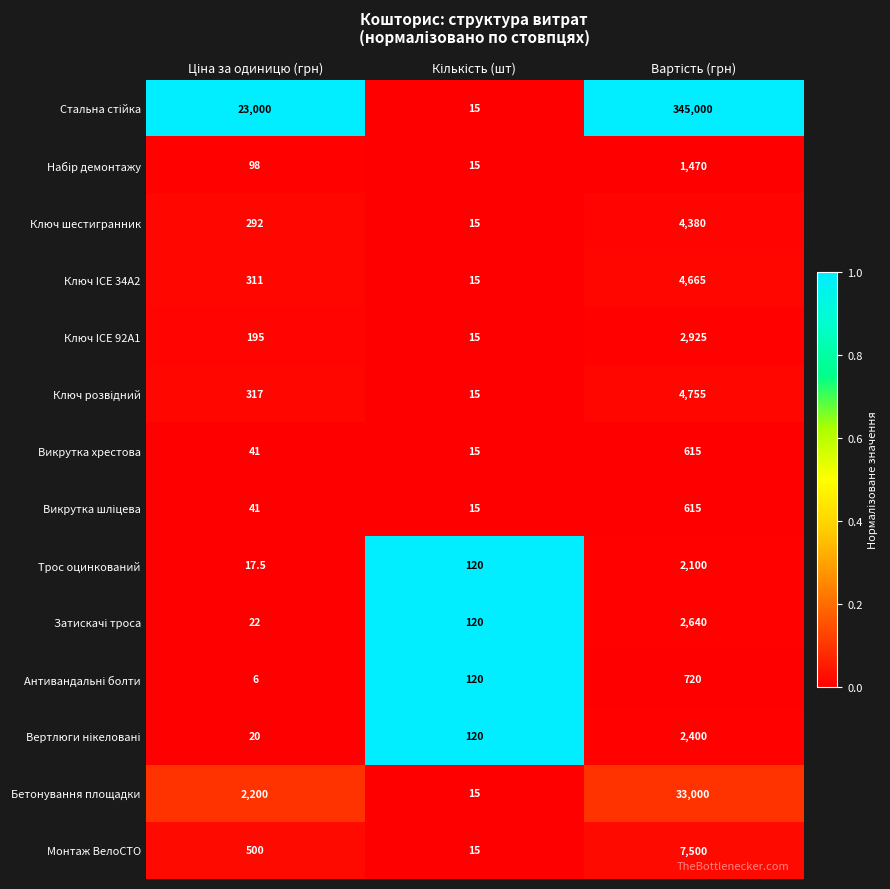

What is the maximum value shown in the chart?

345000.0